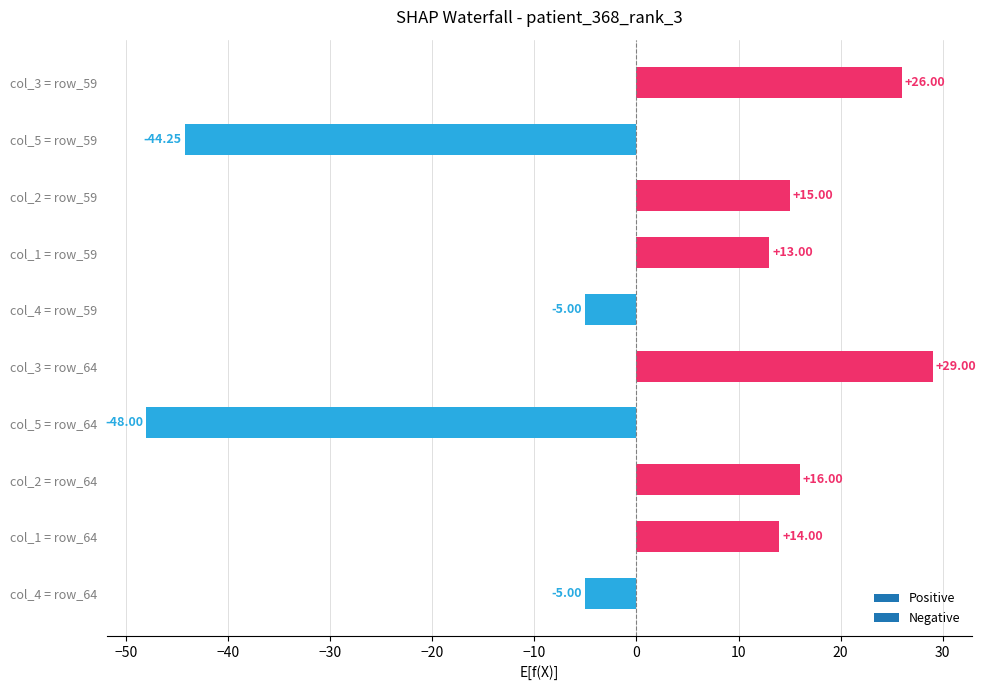

Which has a higher value, col_1 = row_59 or col_5 = row_59?

col_1 = row_59